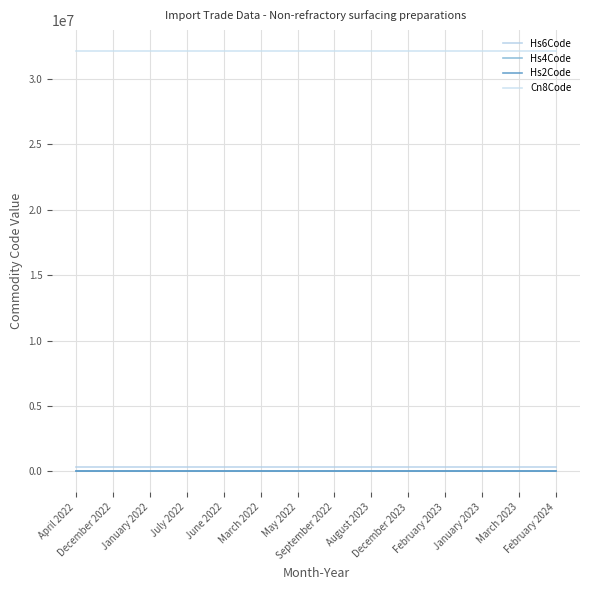

Does the chart have visible grid lines?

Yes